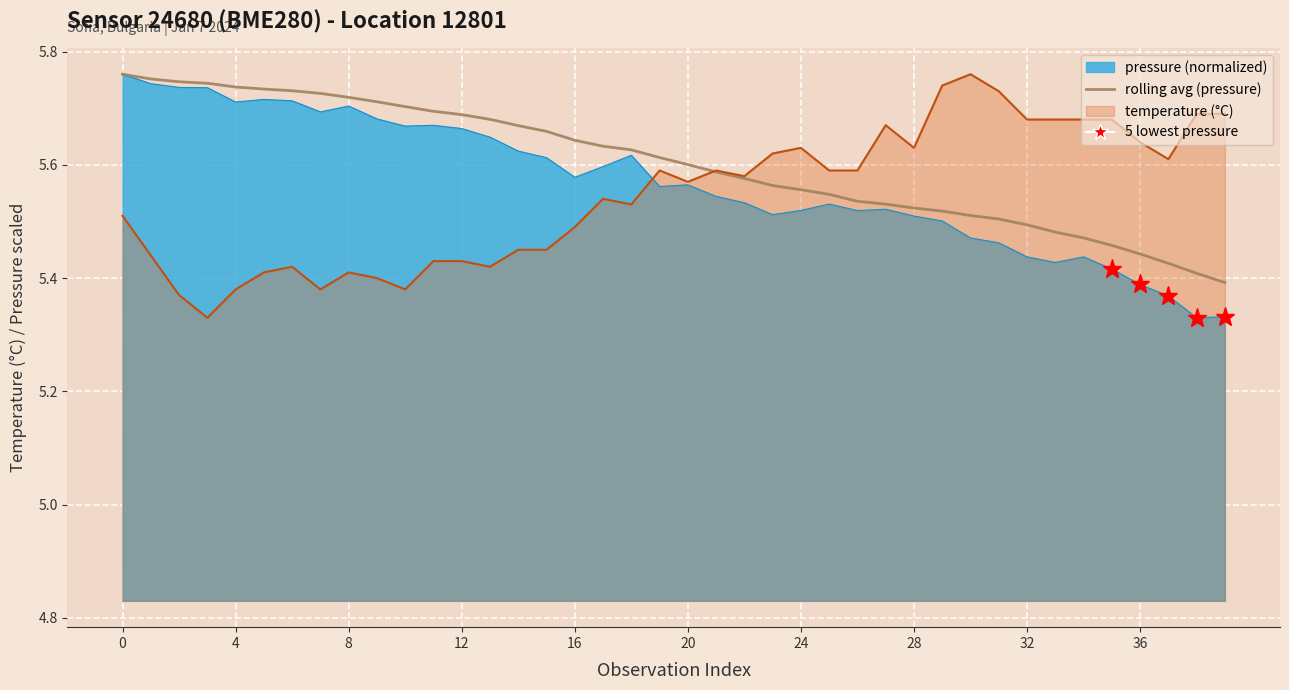

True or false: the data has more than 2 interior local peaks.

False